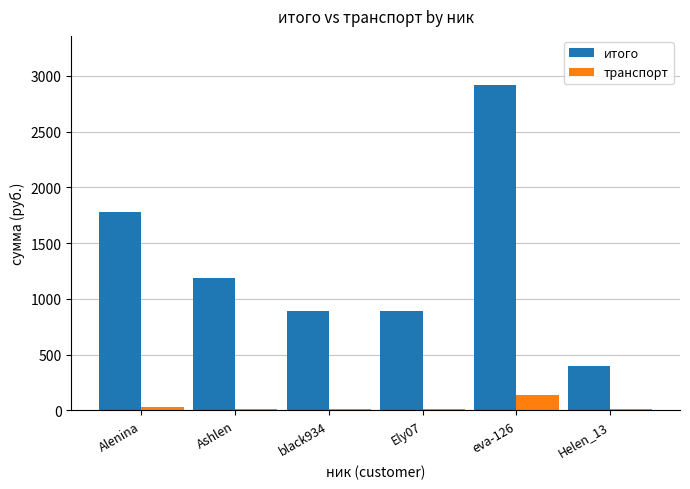

How many series are shown in this chart?

2